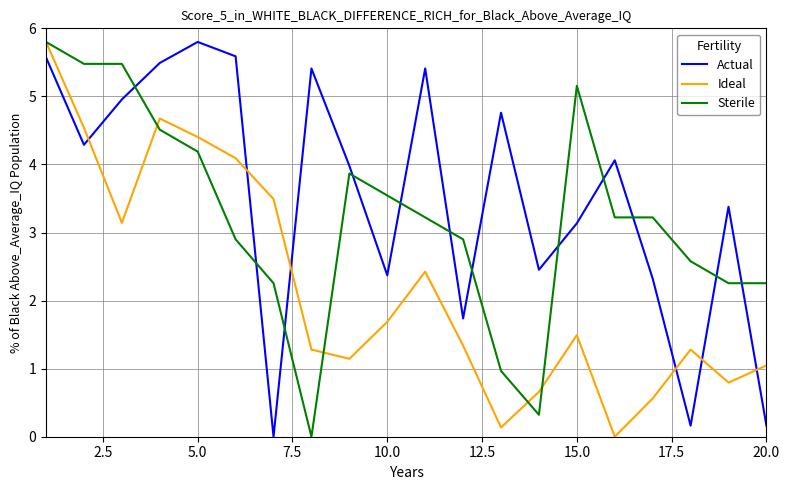

List the series in order of their overall mean, lowest first.

Ideal, Sterile, Actual